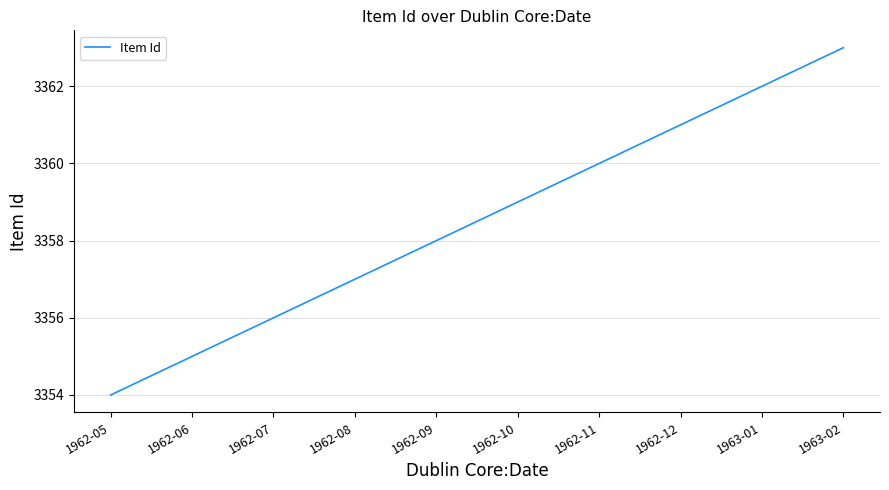

Does the chart have visible grid lines?

Yes